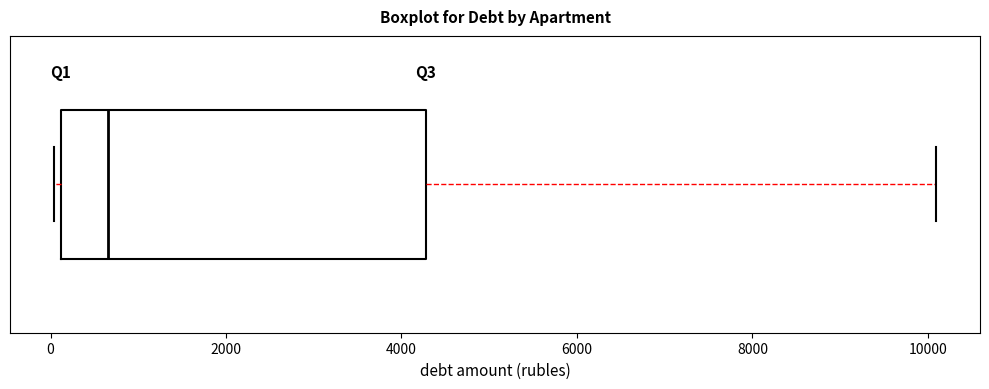

Where is the right edge of the box on the x-axis? The values are not printed on the chart, so give them approximately, as read against the axis.

4200